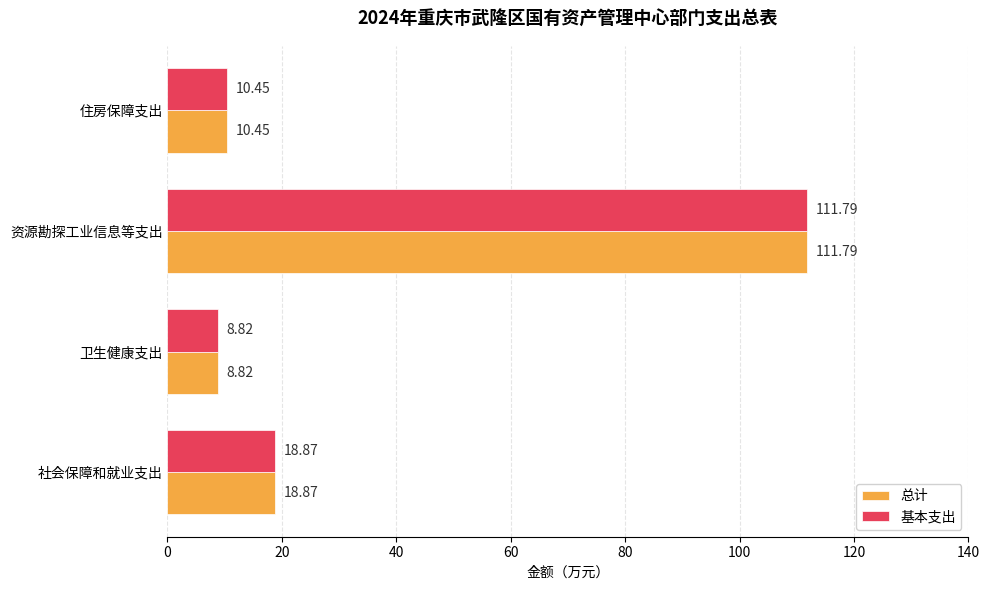

What is the highest value of the 基本支出 series?

111.8